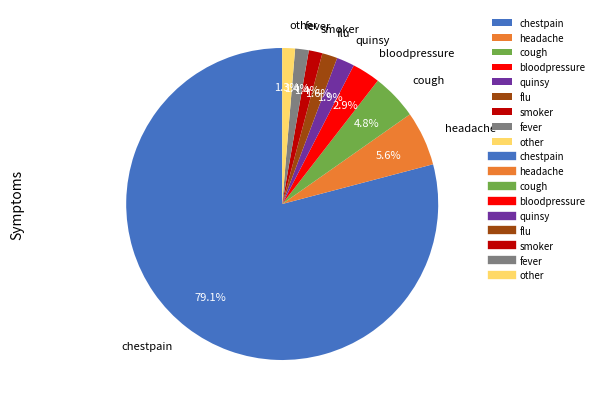

What portion of the pie excludes quinsy?

98.1%